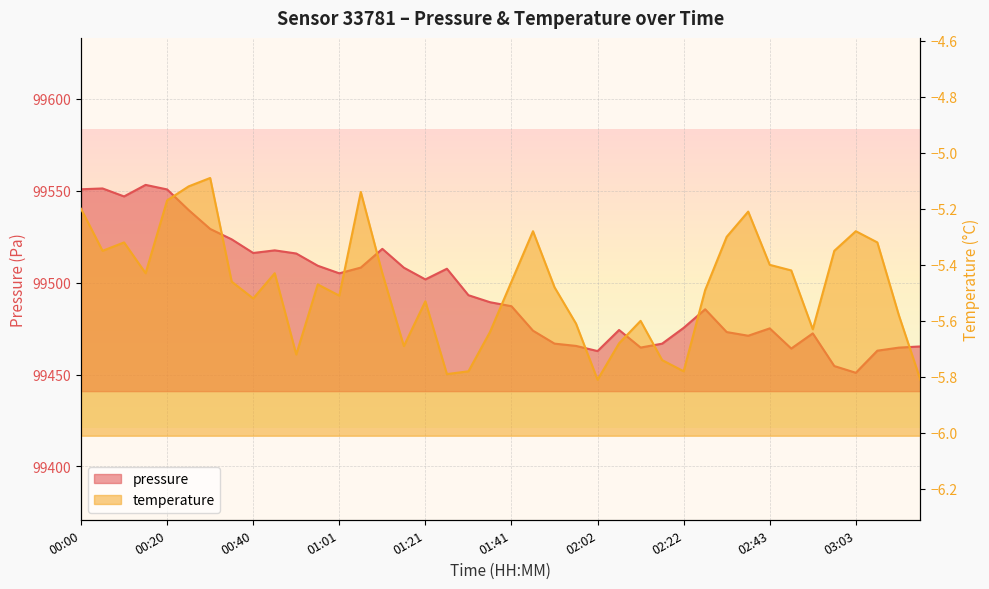

What position from the right is 03:13?

2